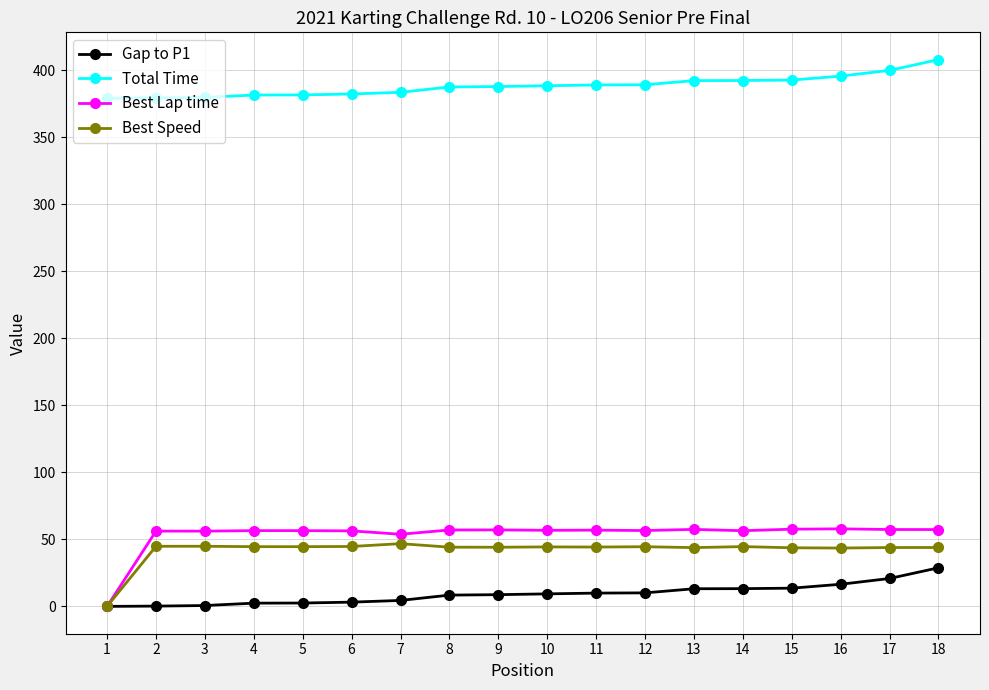

True or false: Total Time and Best Speed cross at least once.

False